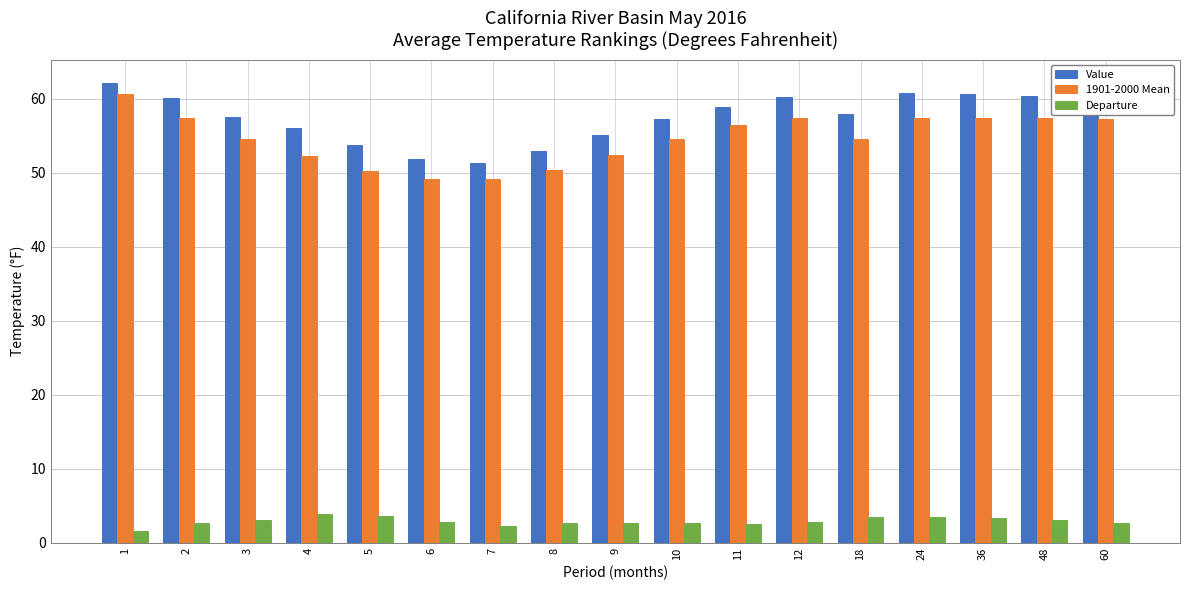

What is the value of the Value bar at the 9th from the left?

55.1